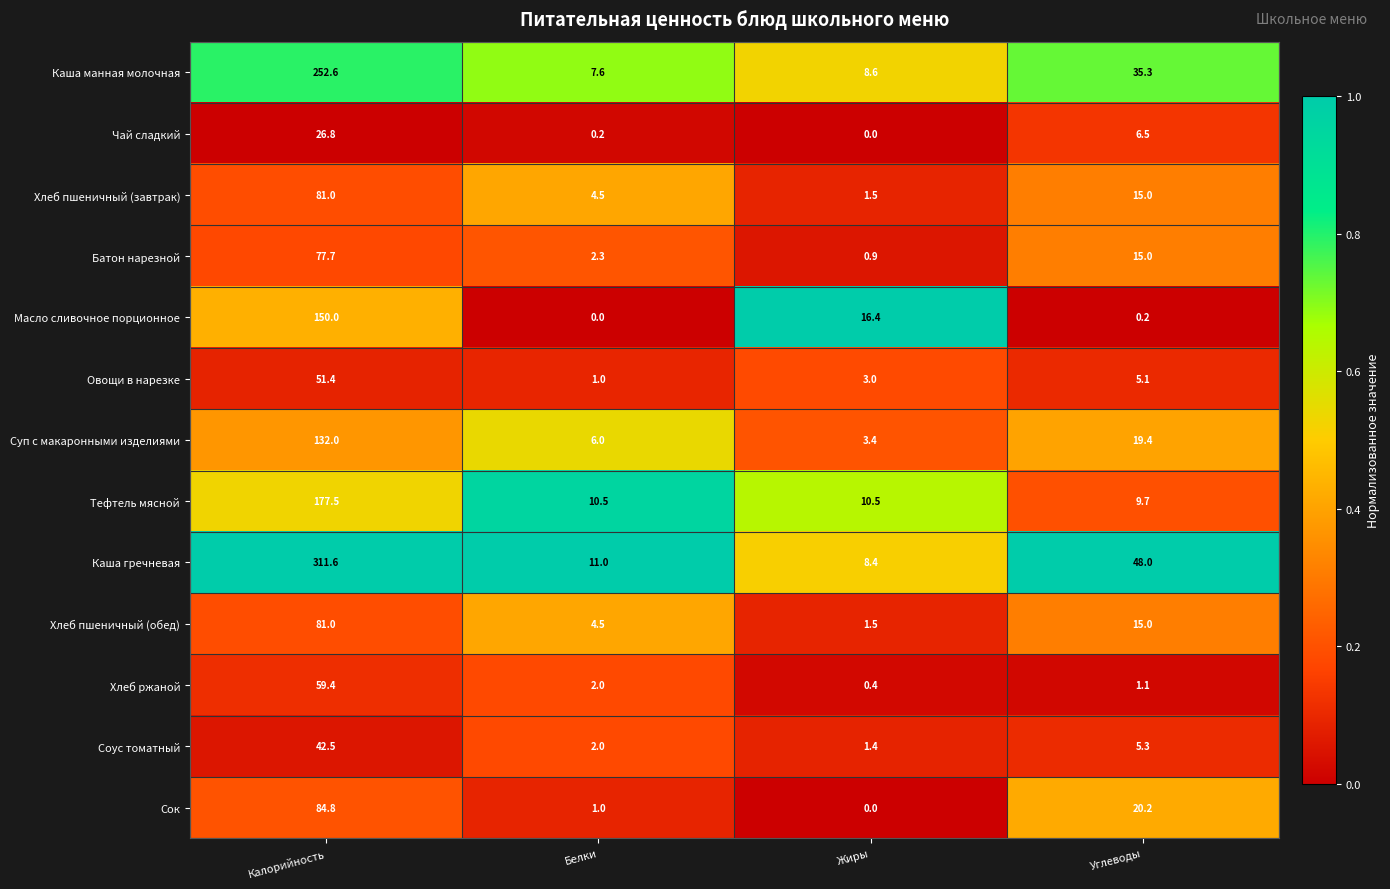

At how many categories does at least one series exceed 0?

4